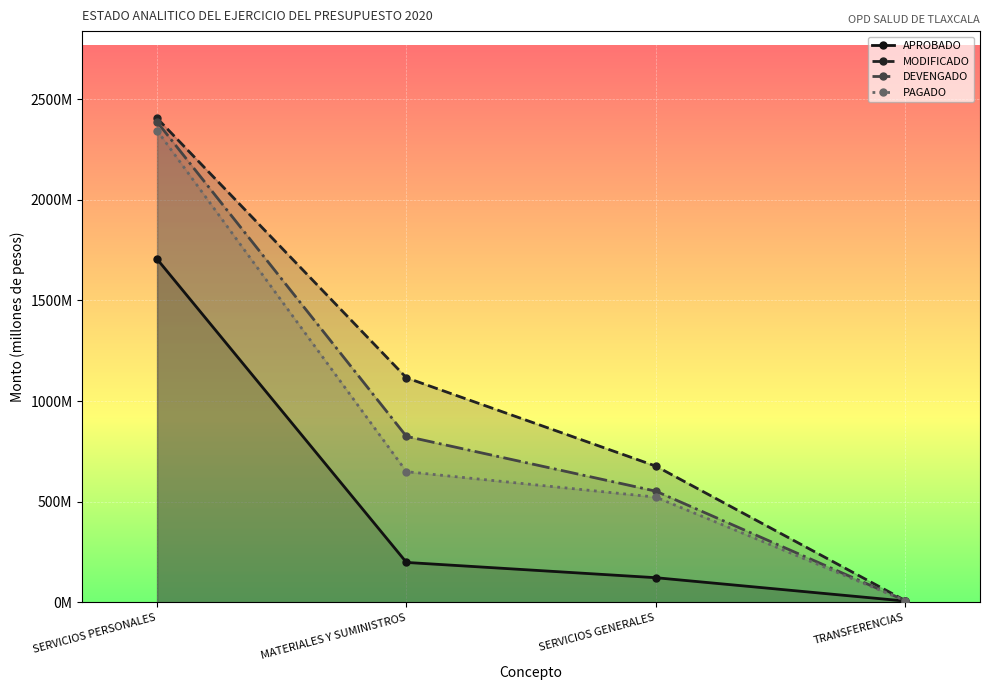

True or false: DEVENGADO has a value of 3469082553 at SERVICIOS PERSONALES.

False